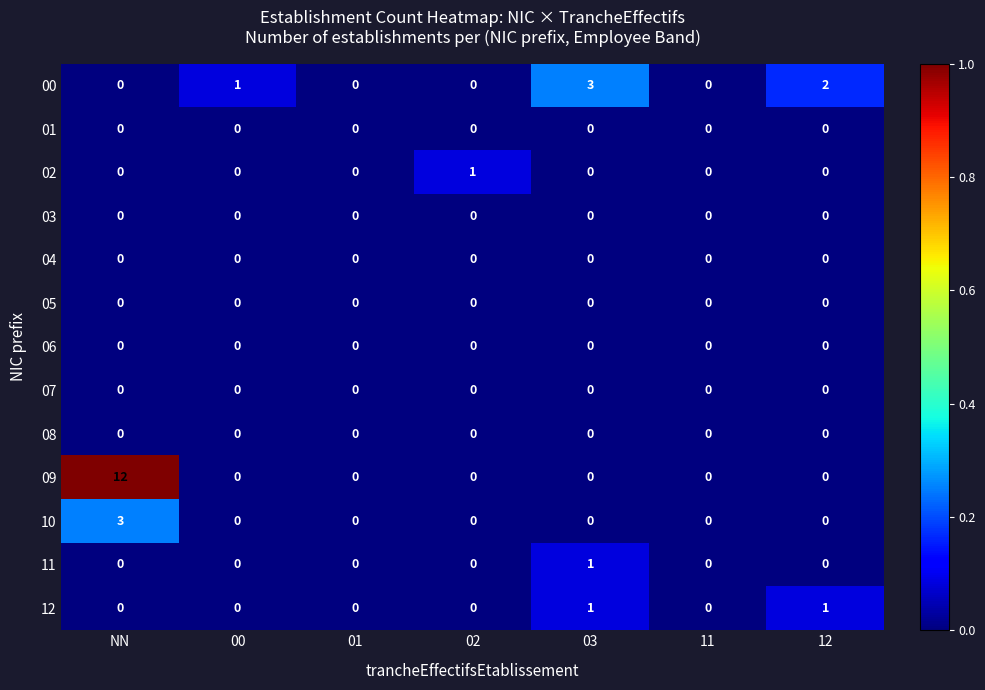

How many data points does each series have?

7